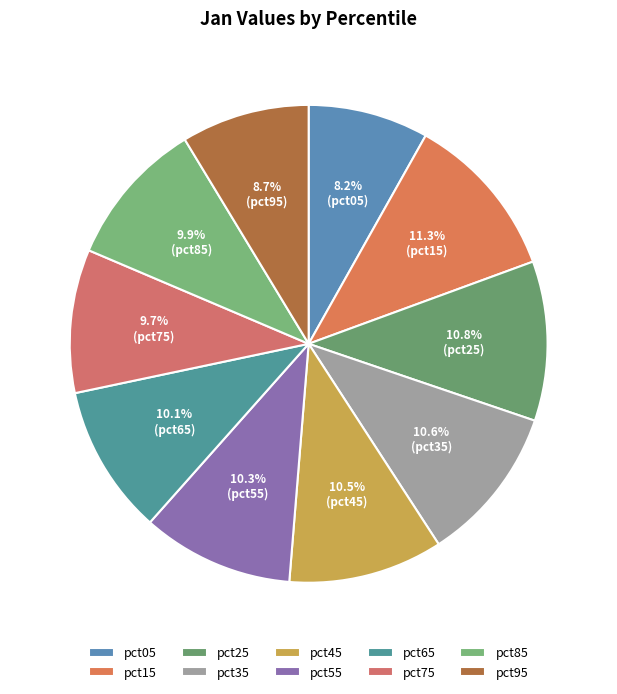

What is the change in value from pct45 to pct95?

-0.2